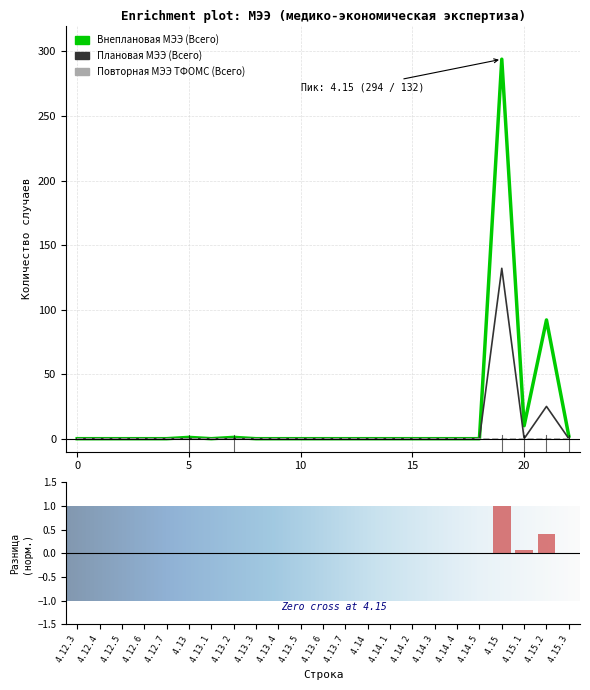

At which label does Внеплановая МЭЭ (Всего) reach its peak?

4.15